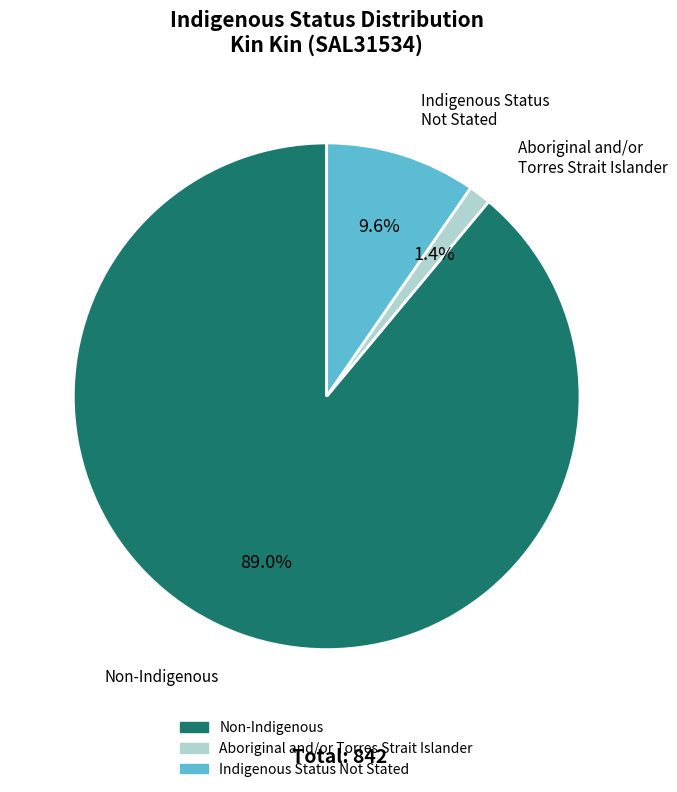

Does any single category account for the majority?

Yes